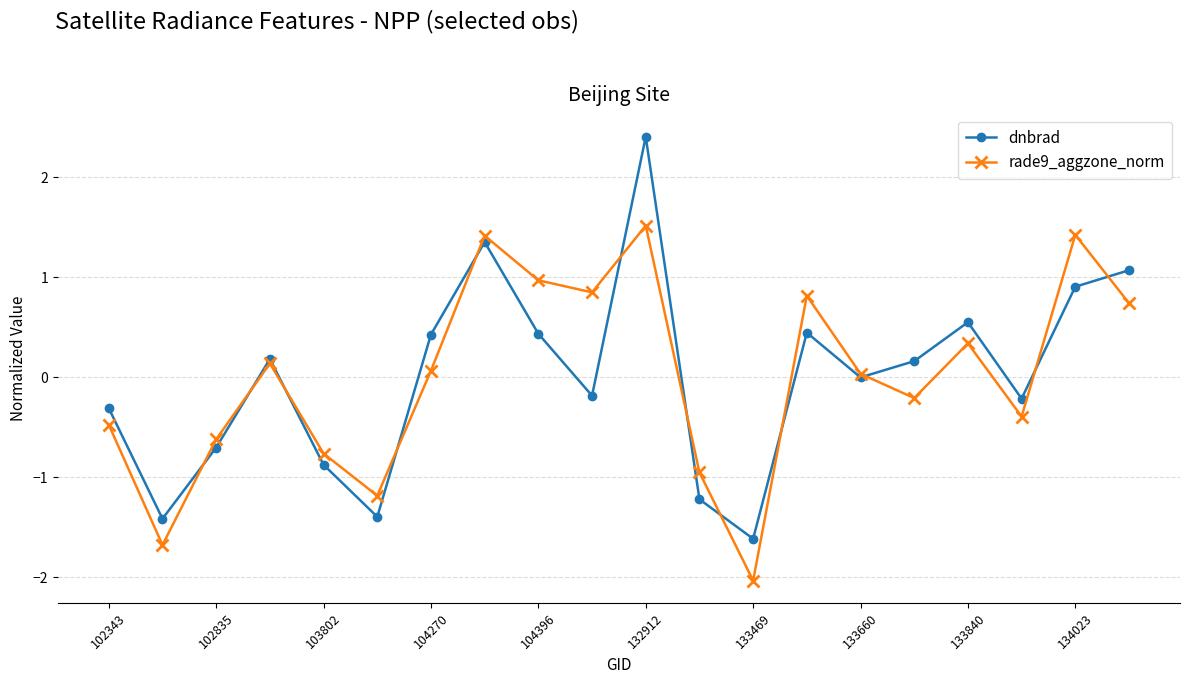

What is the greatest value displayed?

2.4